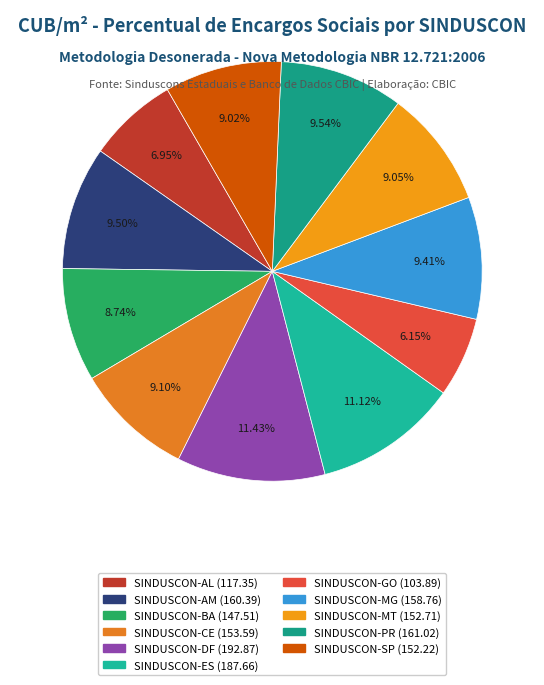

Count the number of slices in the pie.

11